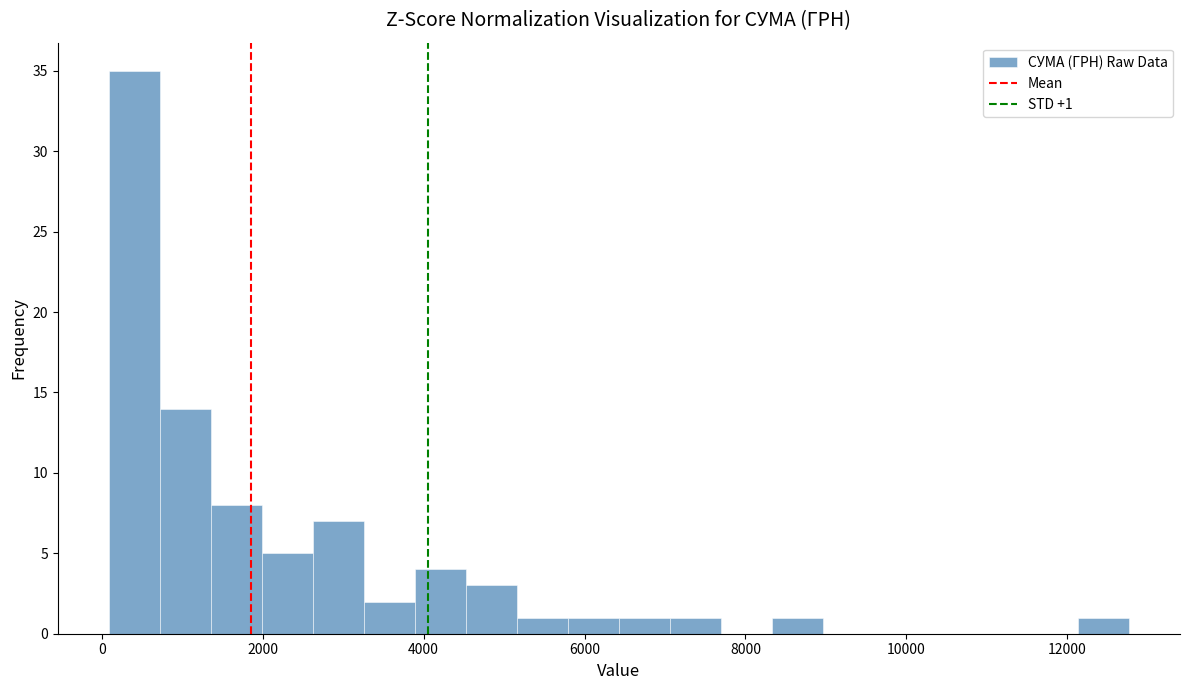

Around what value on the x-axis is the tallest bar? Give the approximate position of its centre, as read against the axis.

400